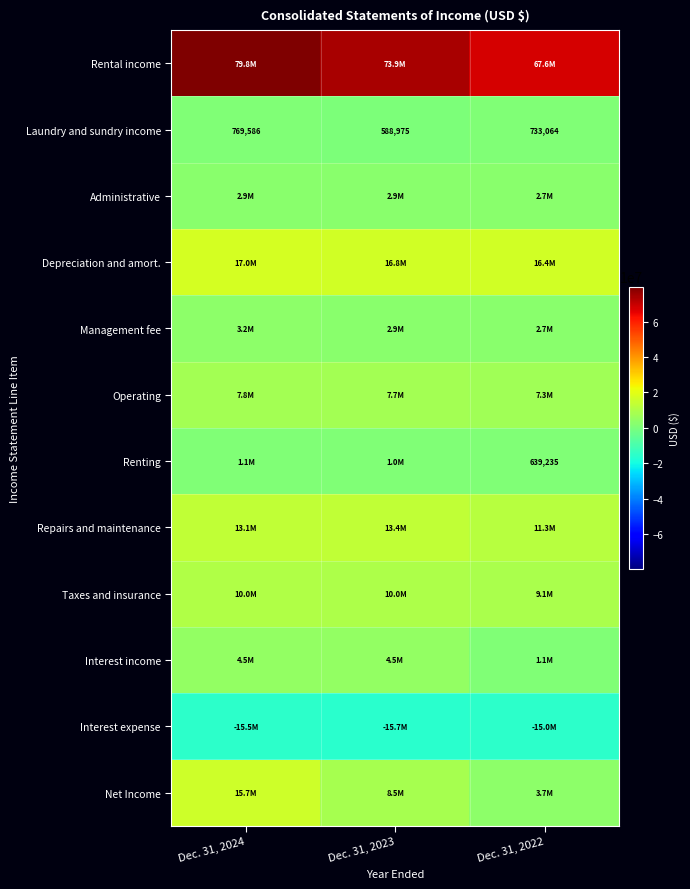

What is the minimum value shown in the chart?

-15723733